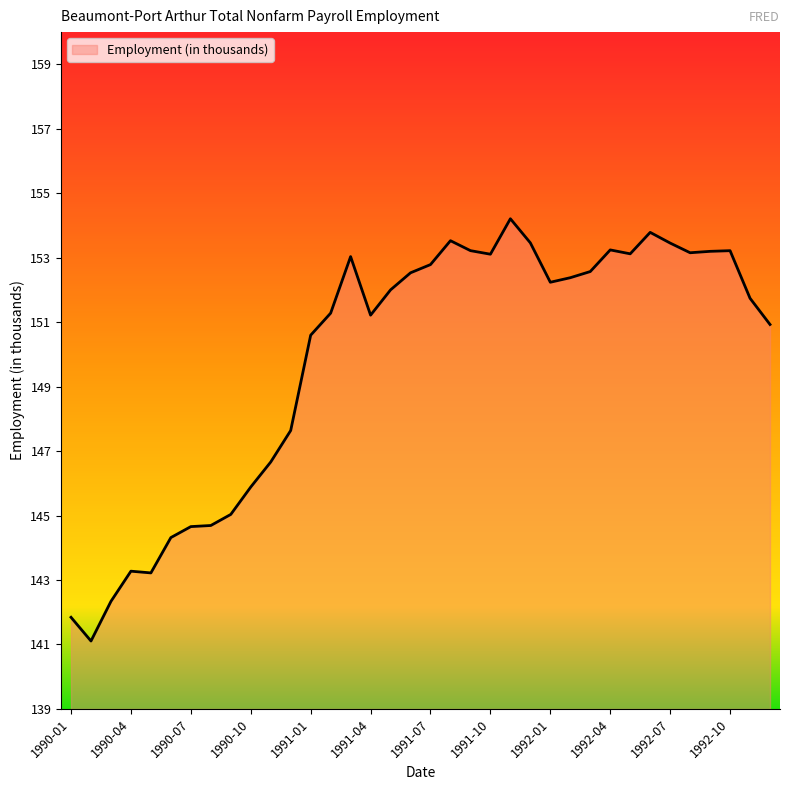

What is the minimum value shown in the chart?

141.1